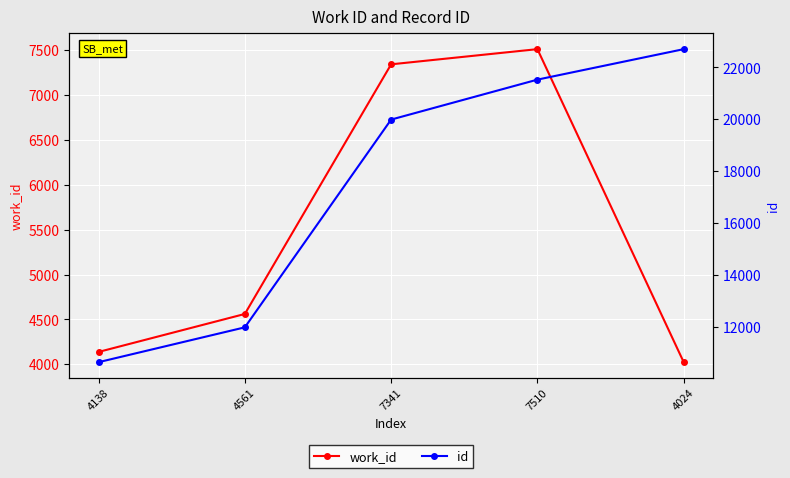

Which category has the highest value in the work_id series?

7510